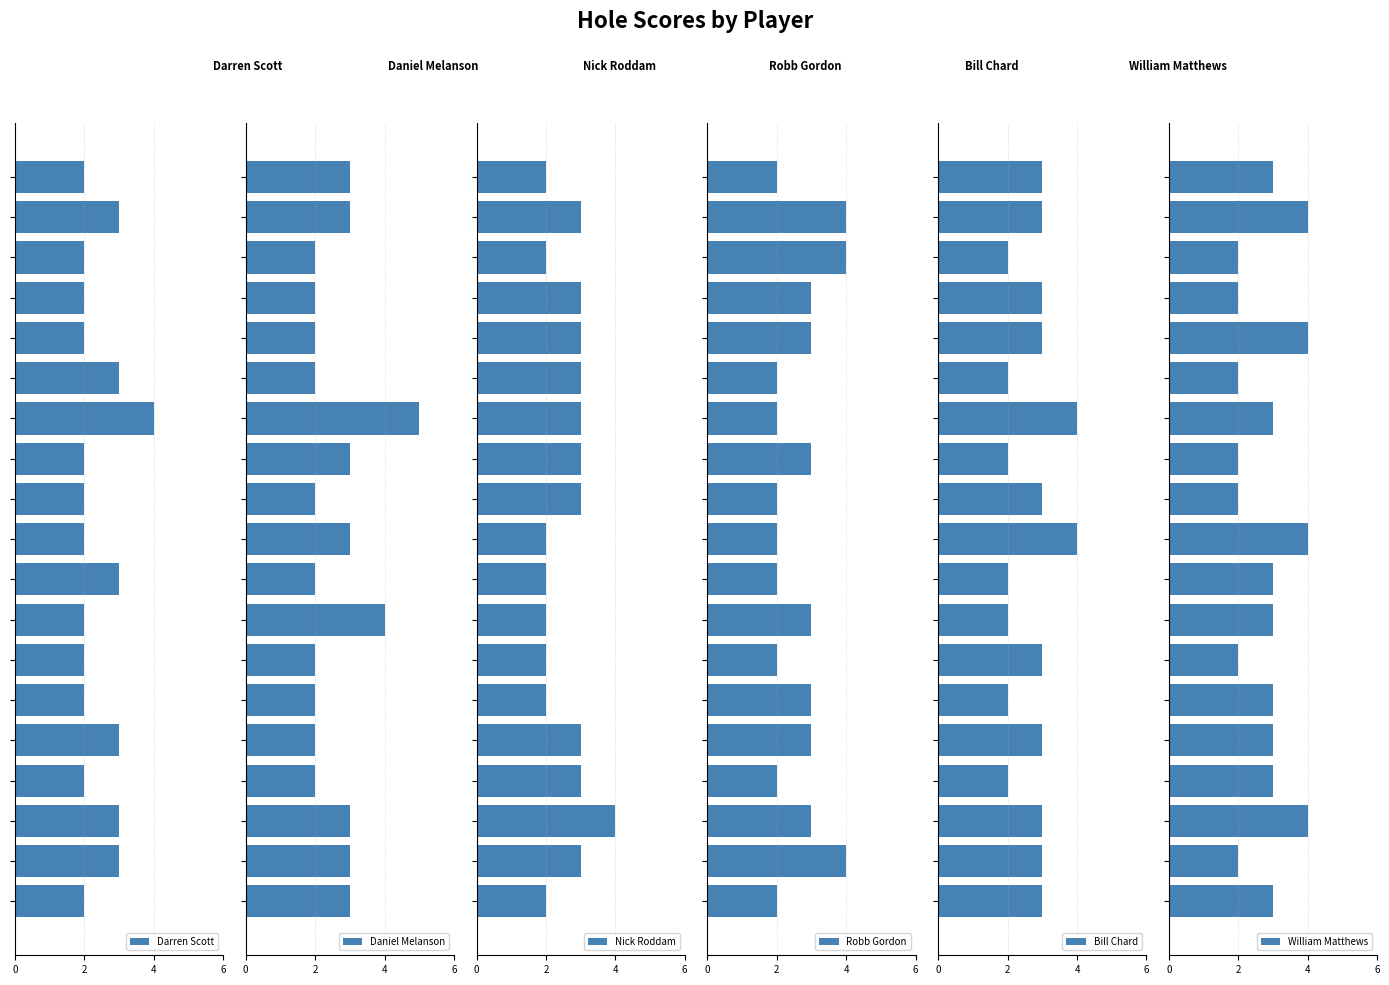

What value does the Bill Chard series have at 18?

3